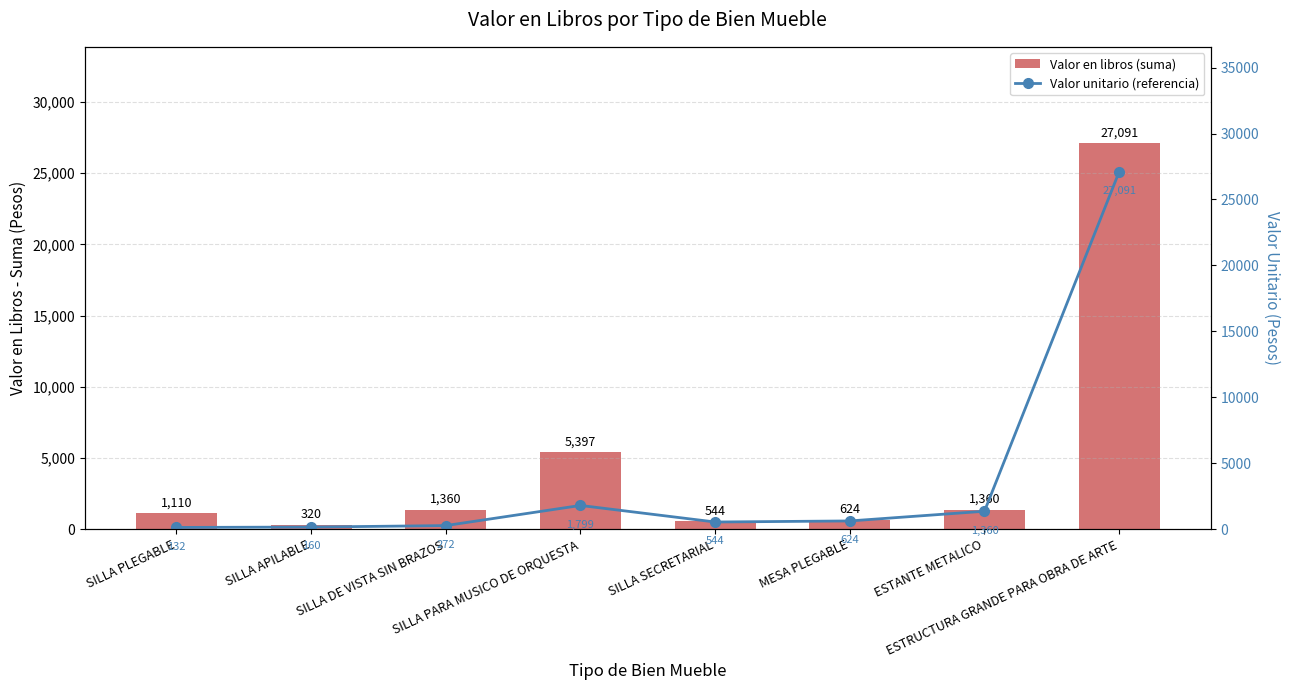

Reading left to right, transcribe all the data shown in this chart.

Valor en libros (suma): SILLA PLEGABLE=1110	SILLA APILABLE=320	SILLA DE VISTA SIN BRAZOS=1360	SILLA PARA MUSICO DE ORQUESTA=5397	SILLA SECRETARIAL=544	MESA PLEGABLE=624	ESTANTE METALICO=1360	ESTRUCTURA GRANDE PARA OBRA DE ARTE=27091
Valor unitario (referencia): SILLA PLEGABLE=132	SILLA APILABLE=160	SILLA DE VISTA SIN BRAZOS=272	SILLA PARA MUSICO DE ORQUESTA=1799	SILLA SECRETARIAL=544	MESA PLEGABLE=624	ESTANTE METALICO=1360	ESTRUCTURA GRANDE PARA OBRA DE ARTE=27091